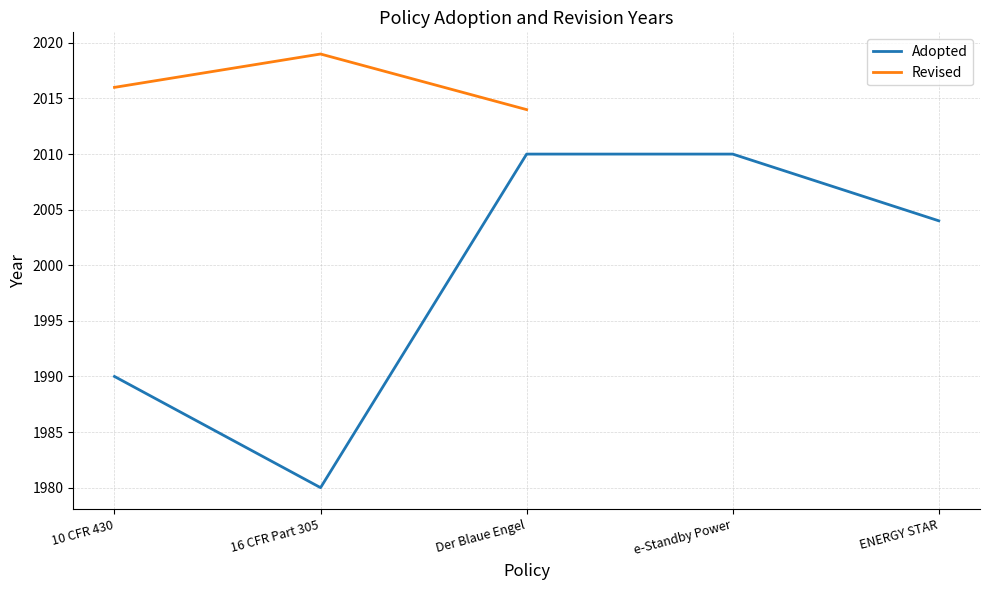

How many interior local valleys does the Adopted series have?

1